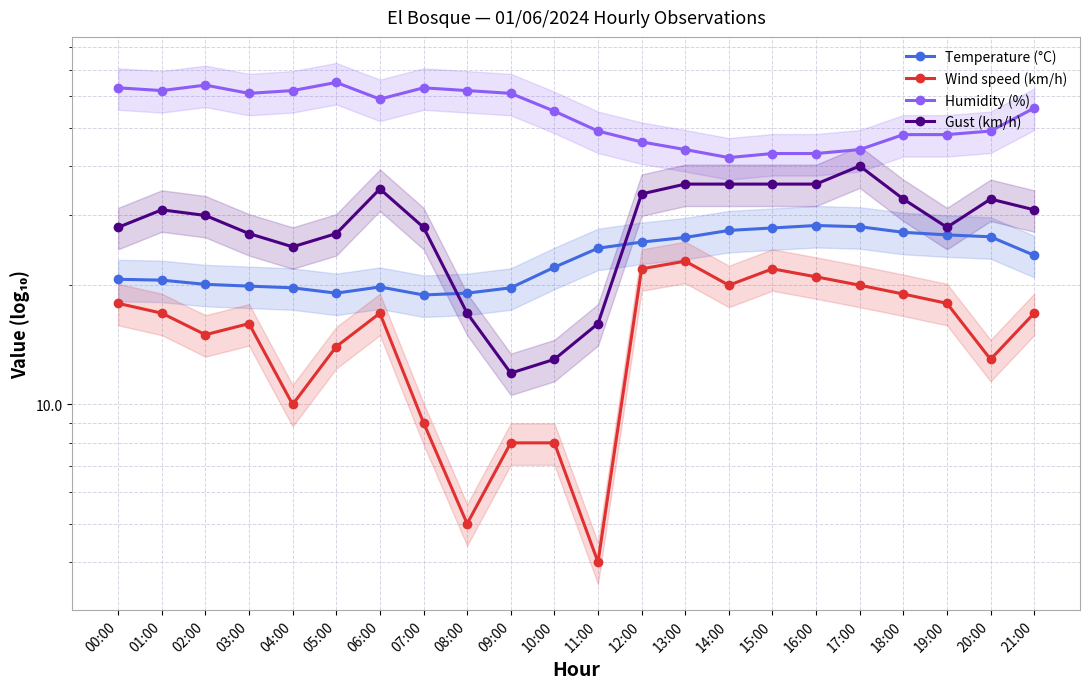

How many series are shown in this chart?

4